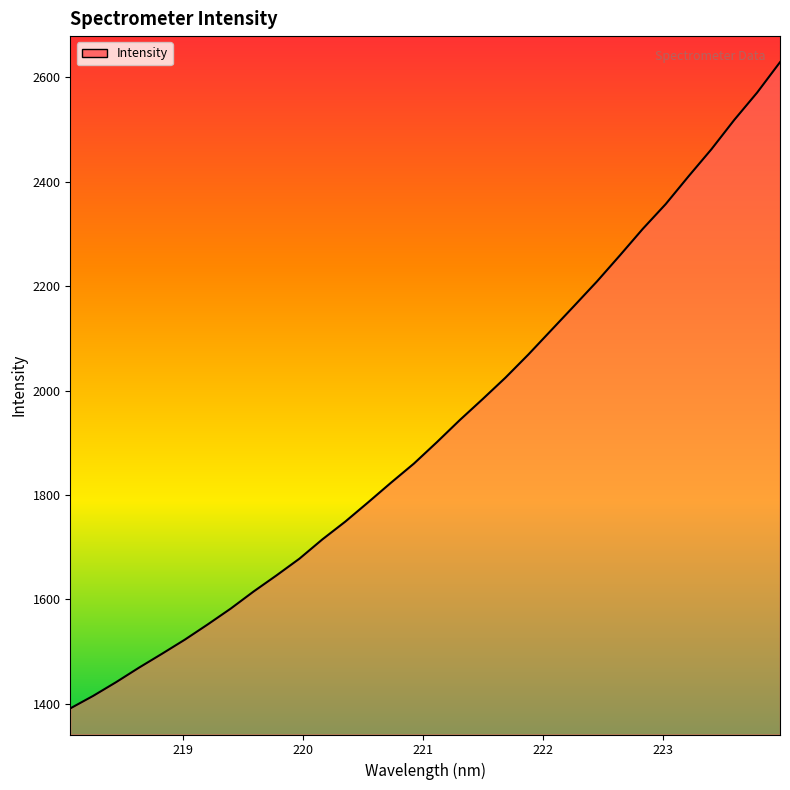

What is the smallest value displayed?

1391.1